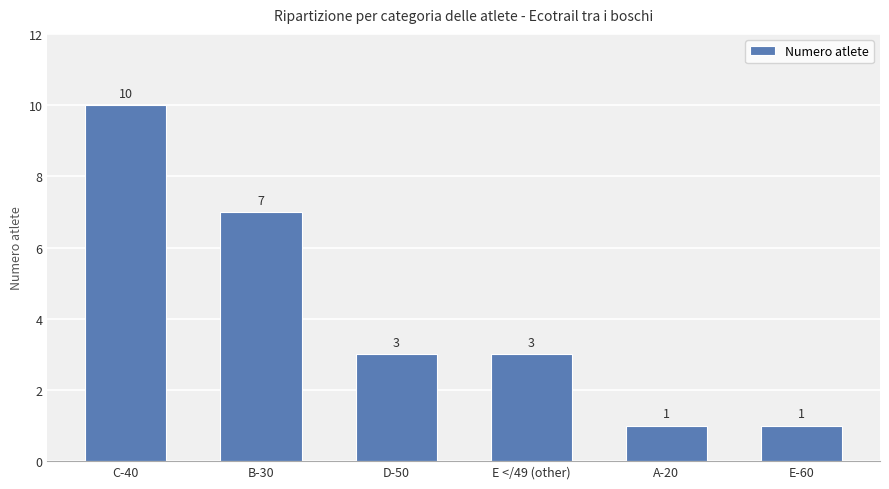

Which has a higher value, B-30 or E-60?

B-30